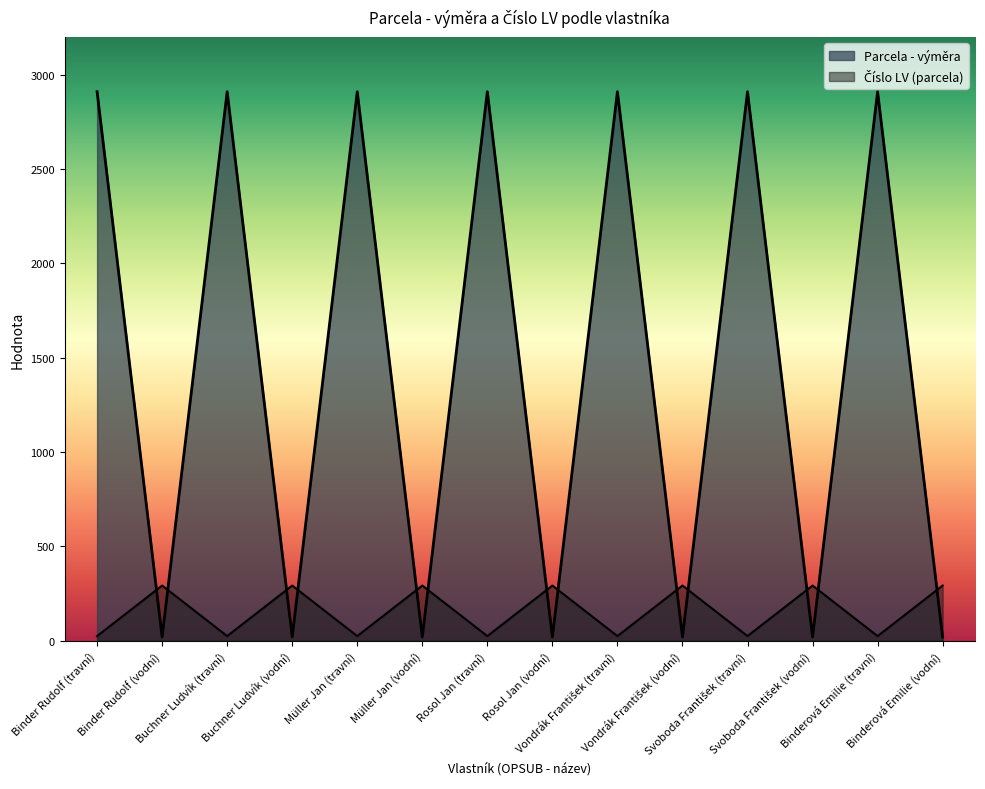

At which category does Číslo LV (parcela) reach its first local valley?

Buchner Ludvík (travní)